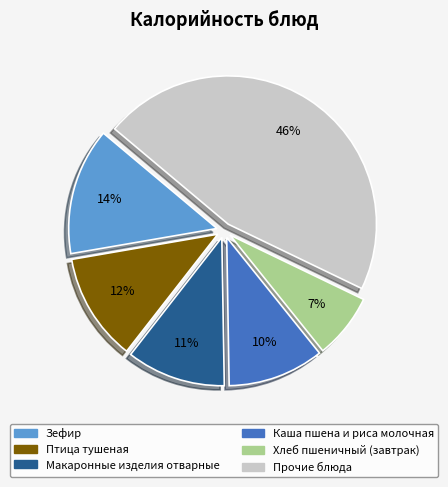

Does any single category account for the majority?

No